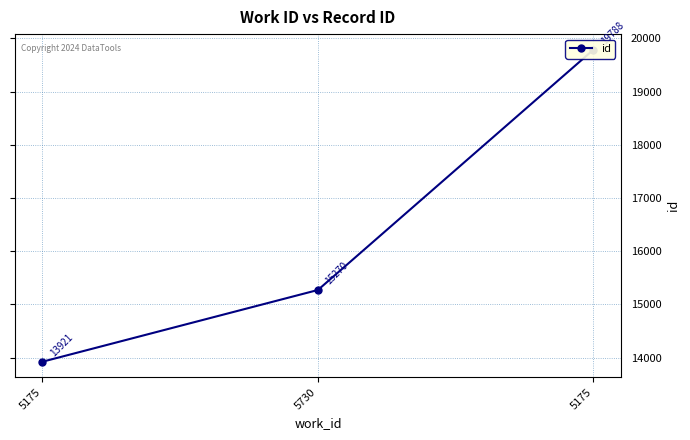

Reading left to right, extract all data points from this chart.

13921	15270	19788